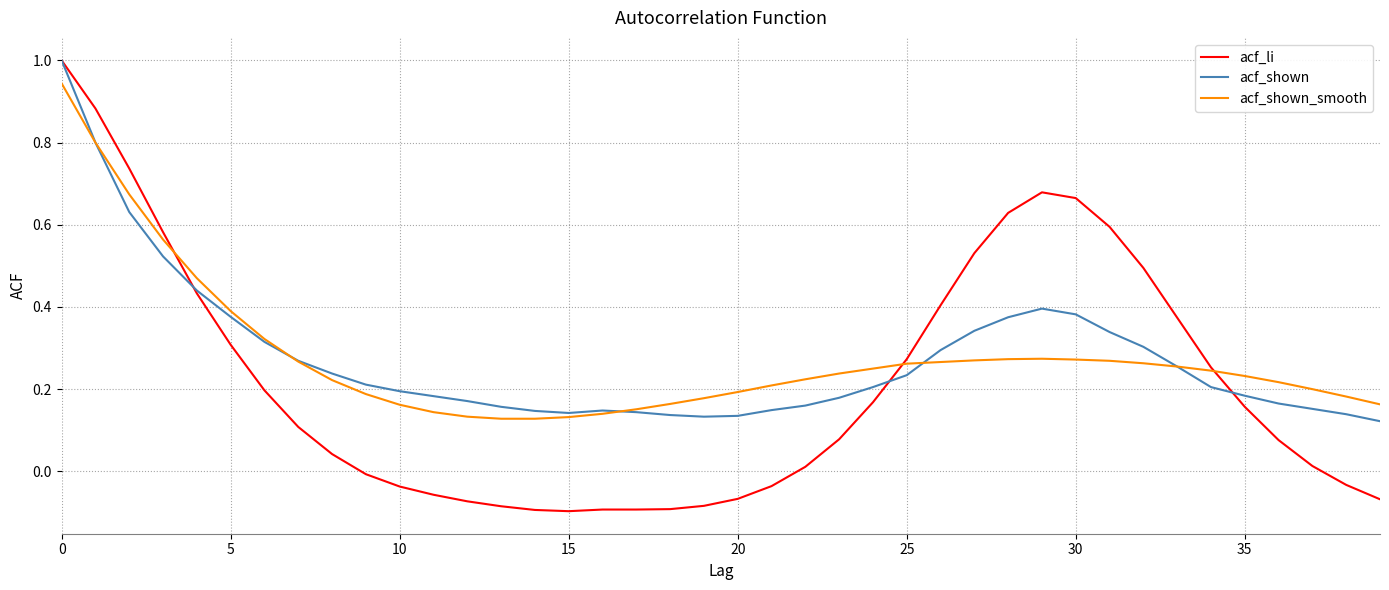

Which series has the widest spread of values?

acf_li